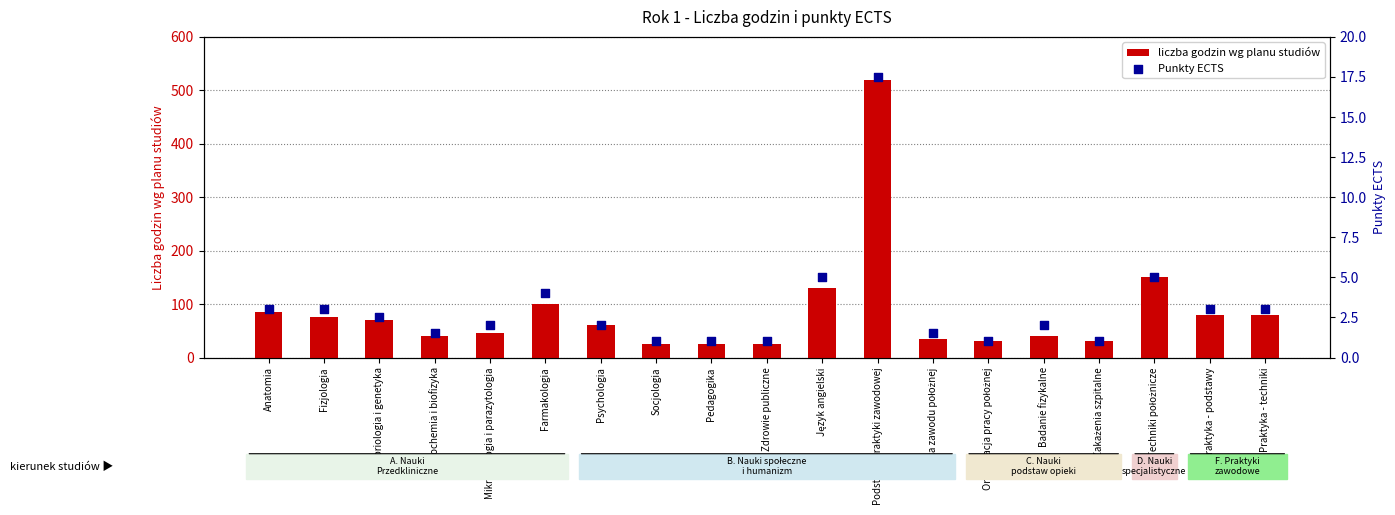

At how many categories does at least one series exceed 76?

7